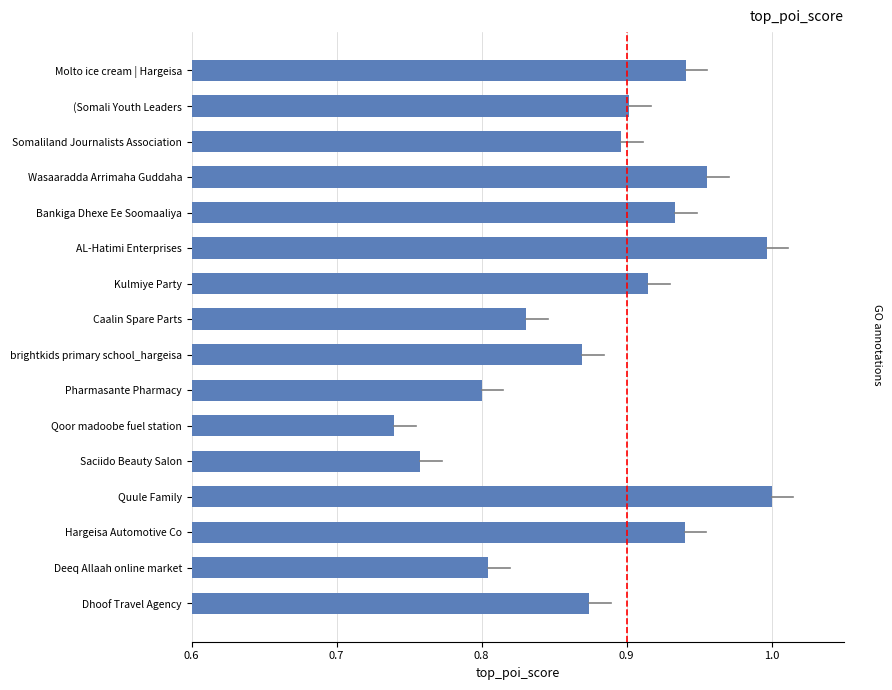

Between Hargeisa Automotive Co and Qoor madoobe fuel station, which is larger?

Hargeisa Automotive Co